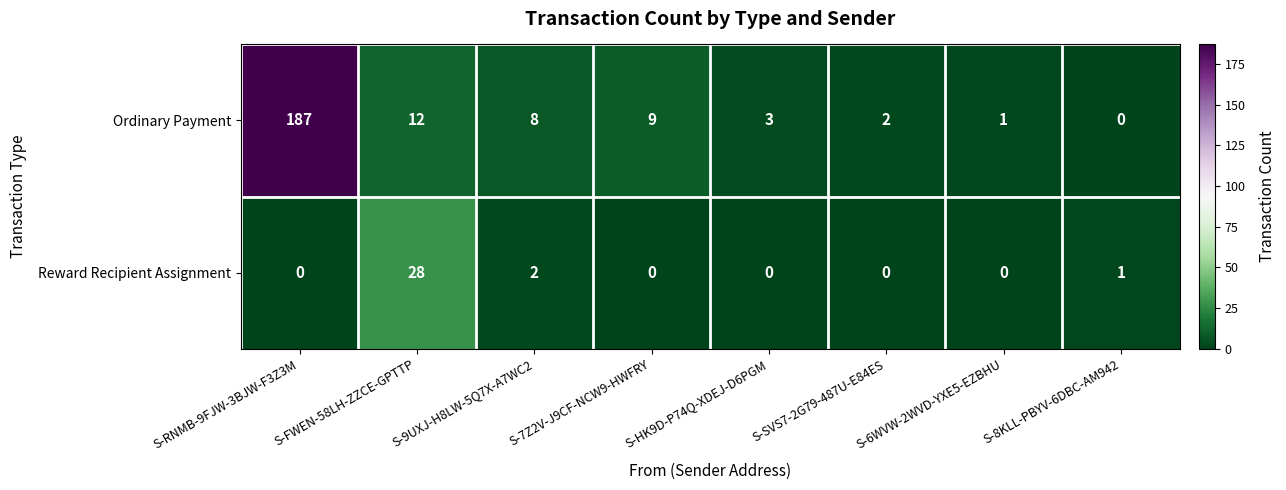

Is it true that Ordinary Payment equals 1 at S-6WVW-2WVD-YXE5-EZBHU?

True